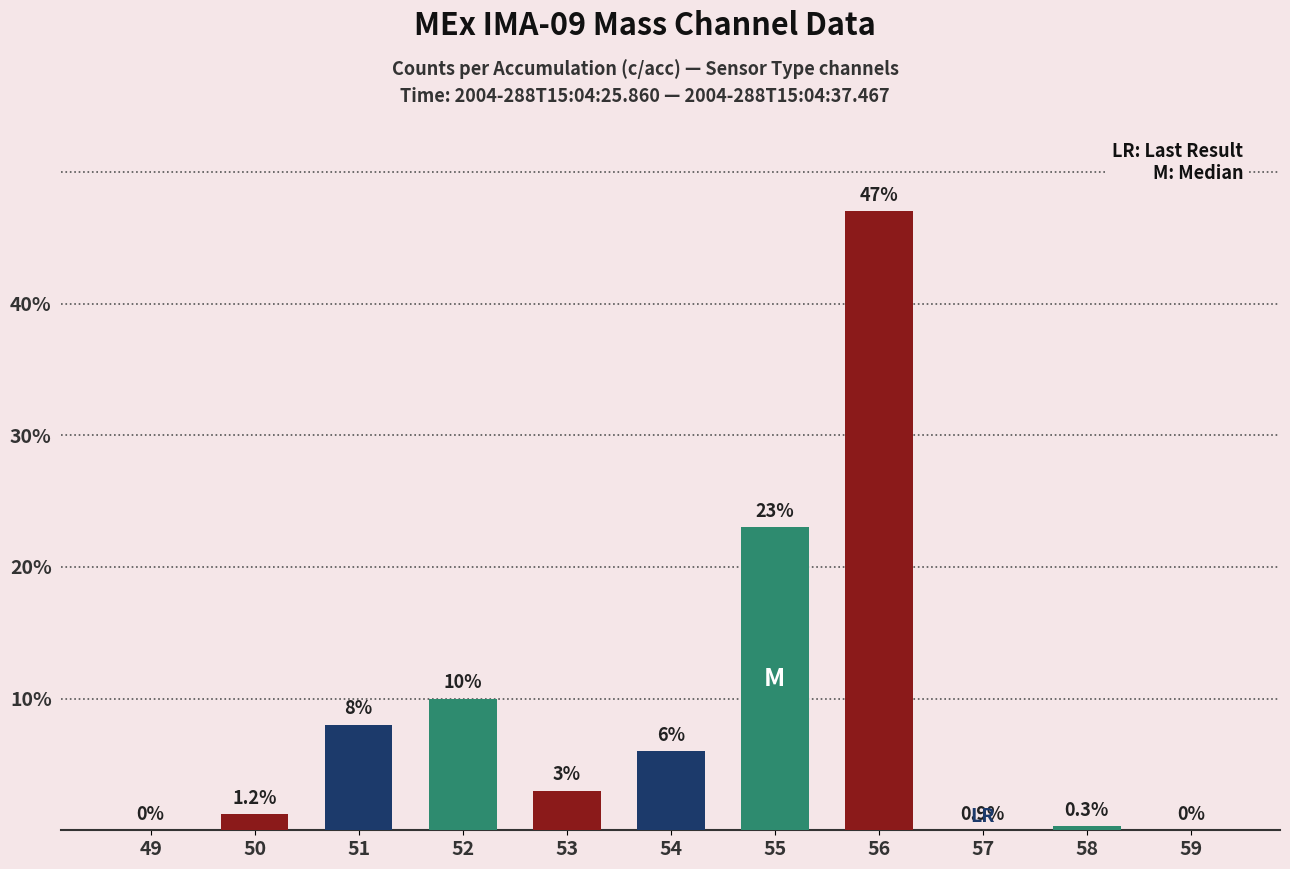

The value at 50 is 1.2. True or false?

True